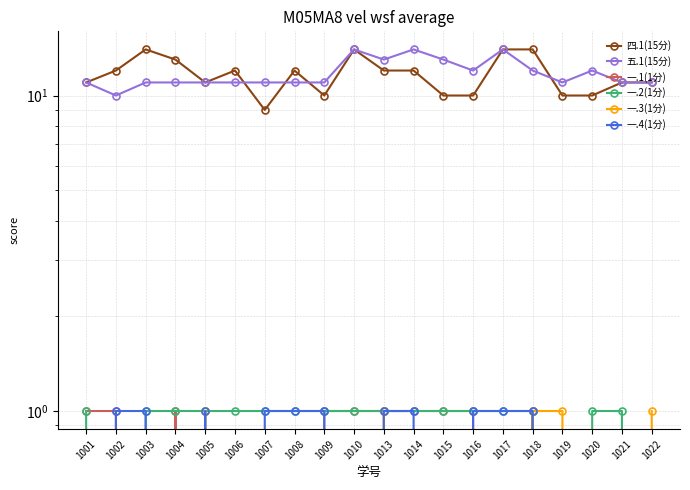

Count the number of categories in the chart.

20